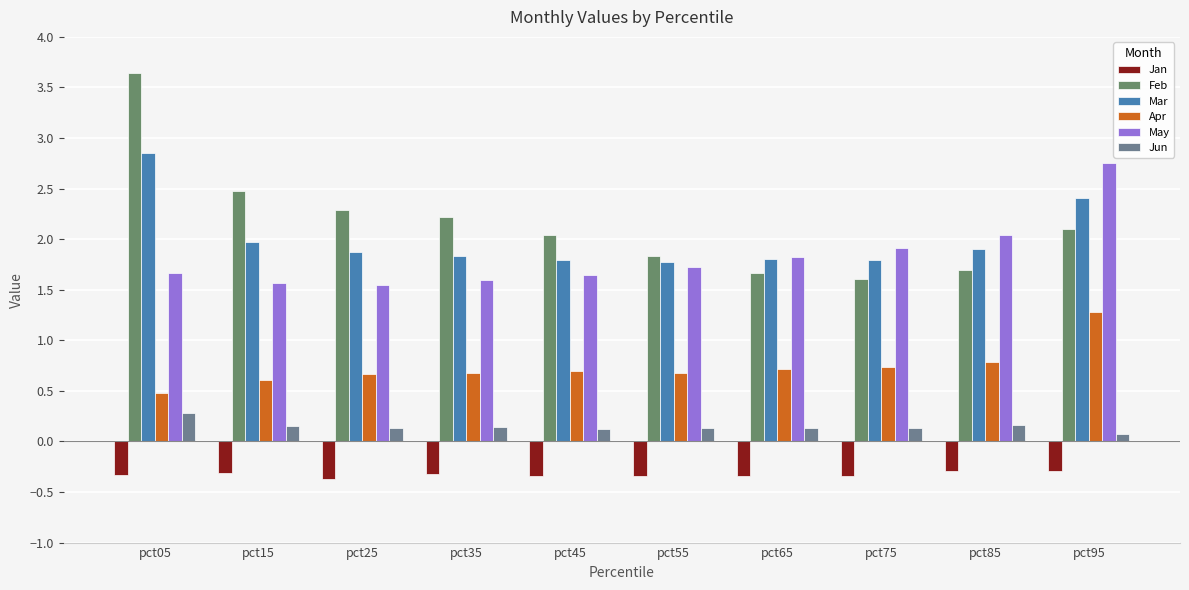

What is the value of the May bar at the 9th from the left?

2.0